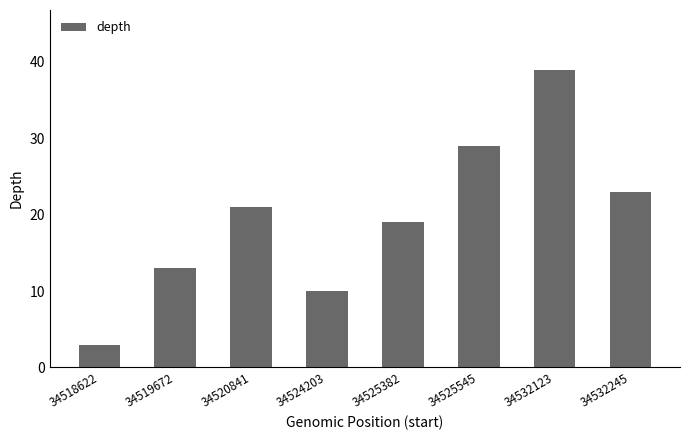

Between 34525545 and 34525382, which is larger?

34525545